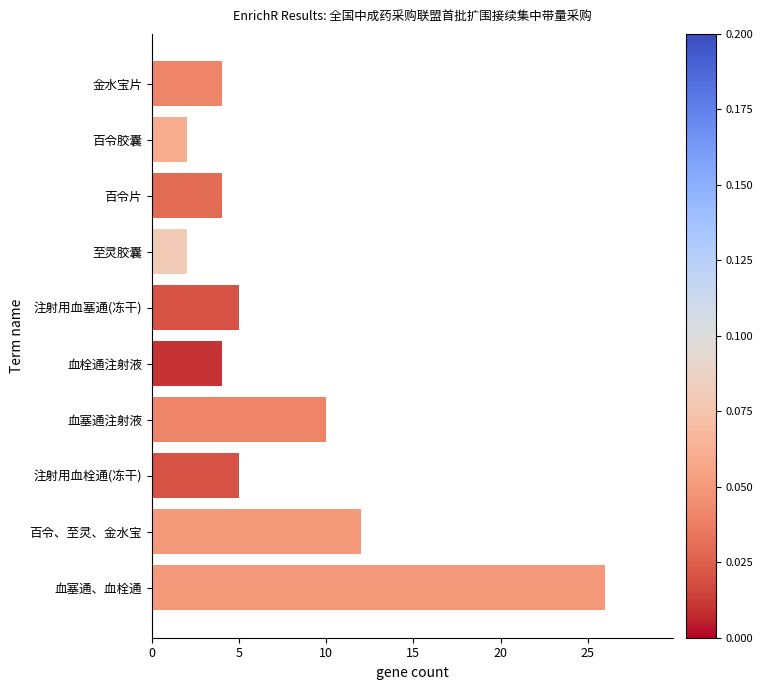

The chart shows a value of 5 at 注射用血栓通(冻干). True or false?

True